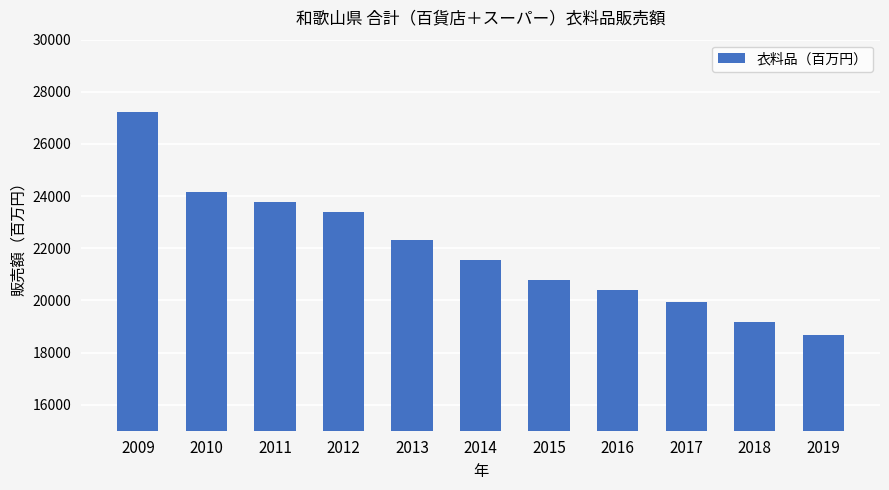

Does the chart contain any negative values?

No